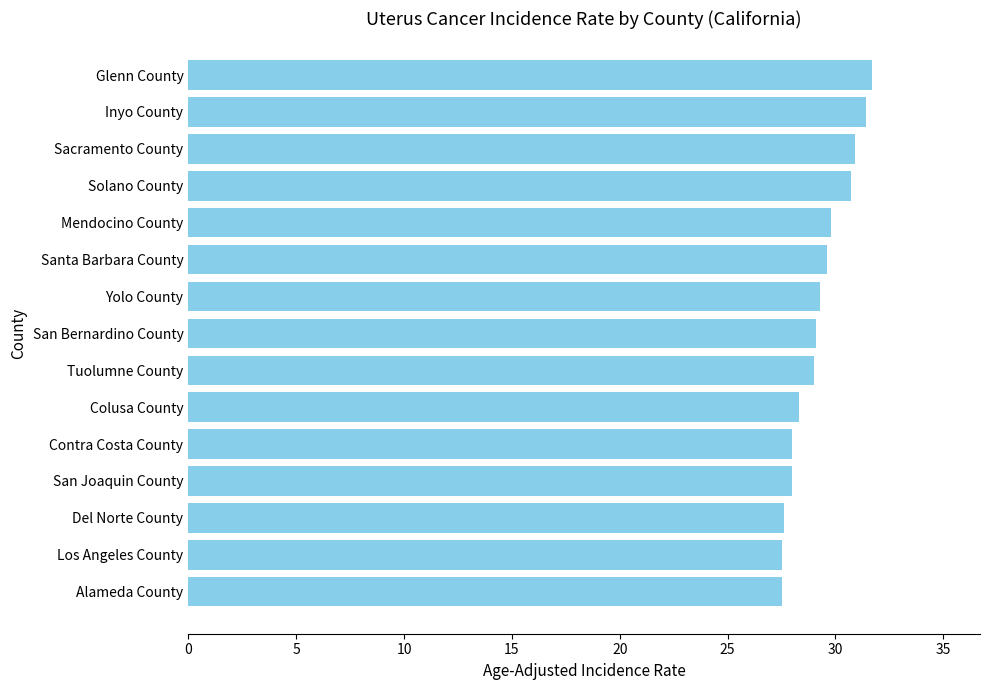

How many data points does each series have?

15